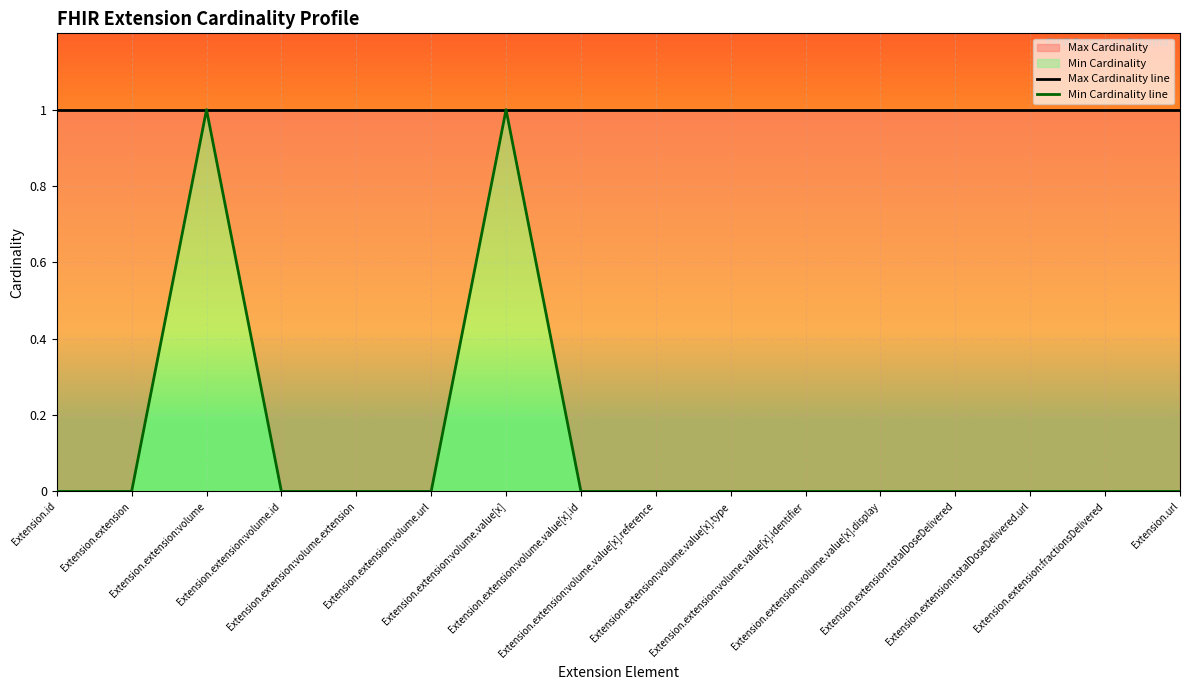

How many values in Min Cardinality line are above zero?

2